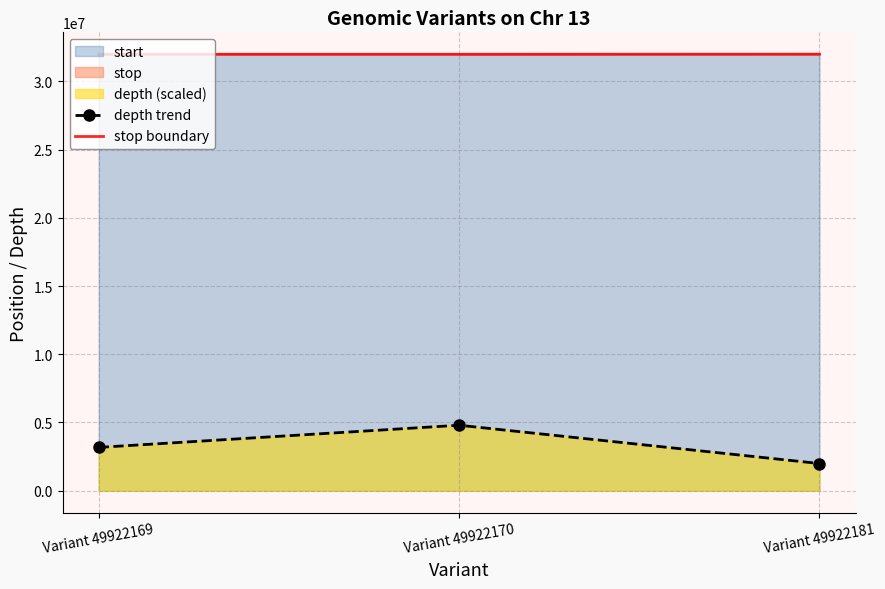

Reading right to left, what are all the values shown in this chart?

depth trend: 1993346.1	4798796.2	3174588.3
stop boundary: 31991975.0	31984817.0	31984242.0